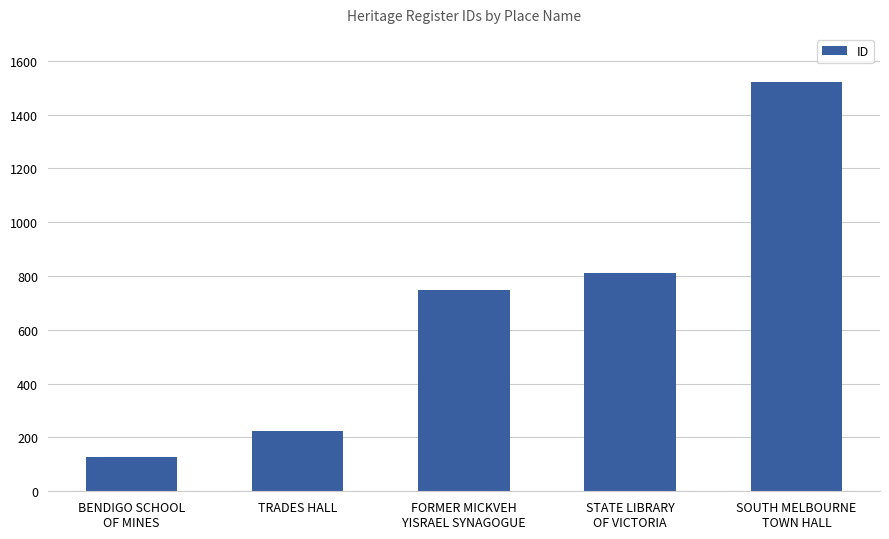

What is the greatest value displayed?

1520